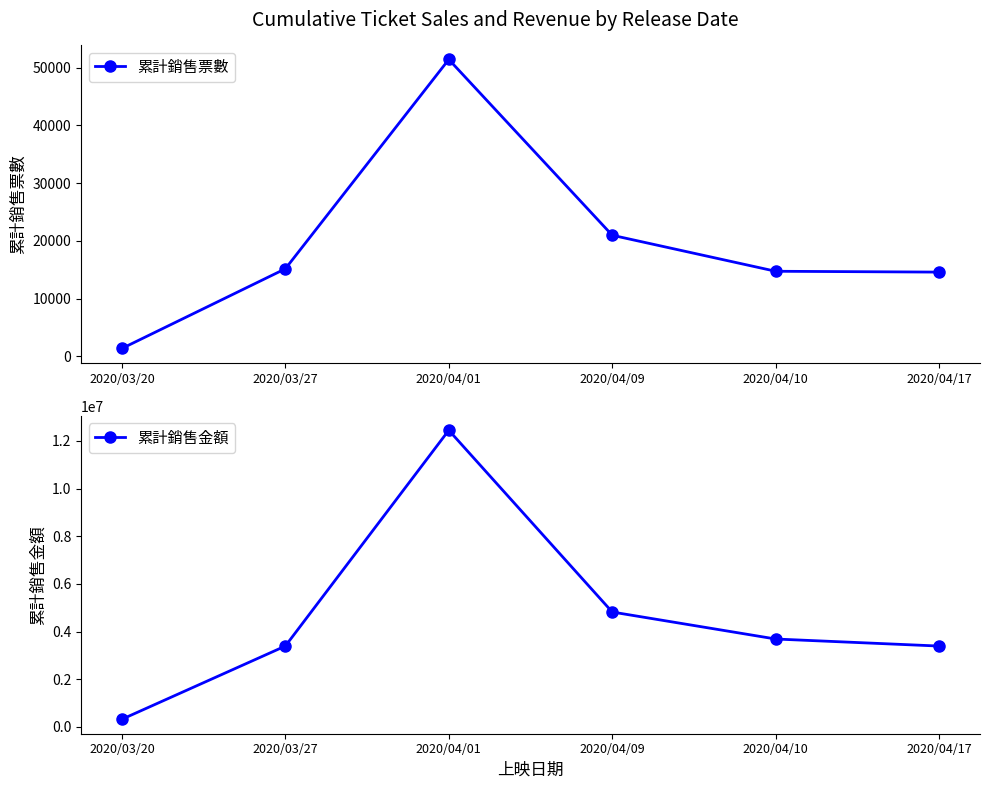

Rank the series by their average value, from highest to lowest.

累計銷售金額, 累計銷售票數